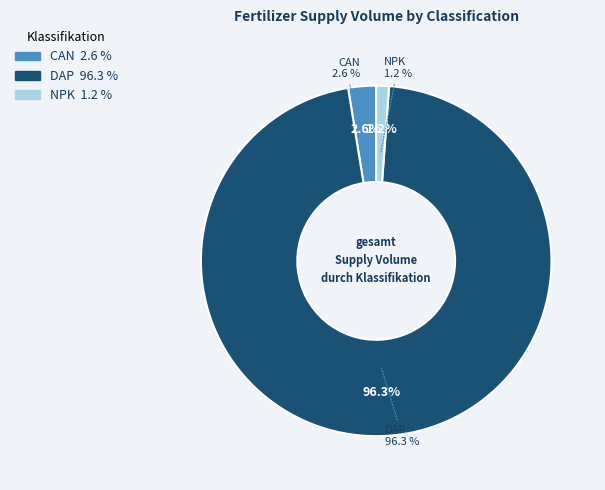

What is the ratio of the value at NPK to the value at CAN?

0.5